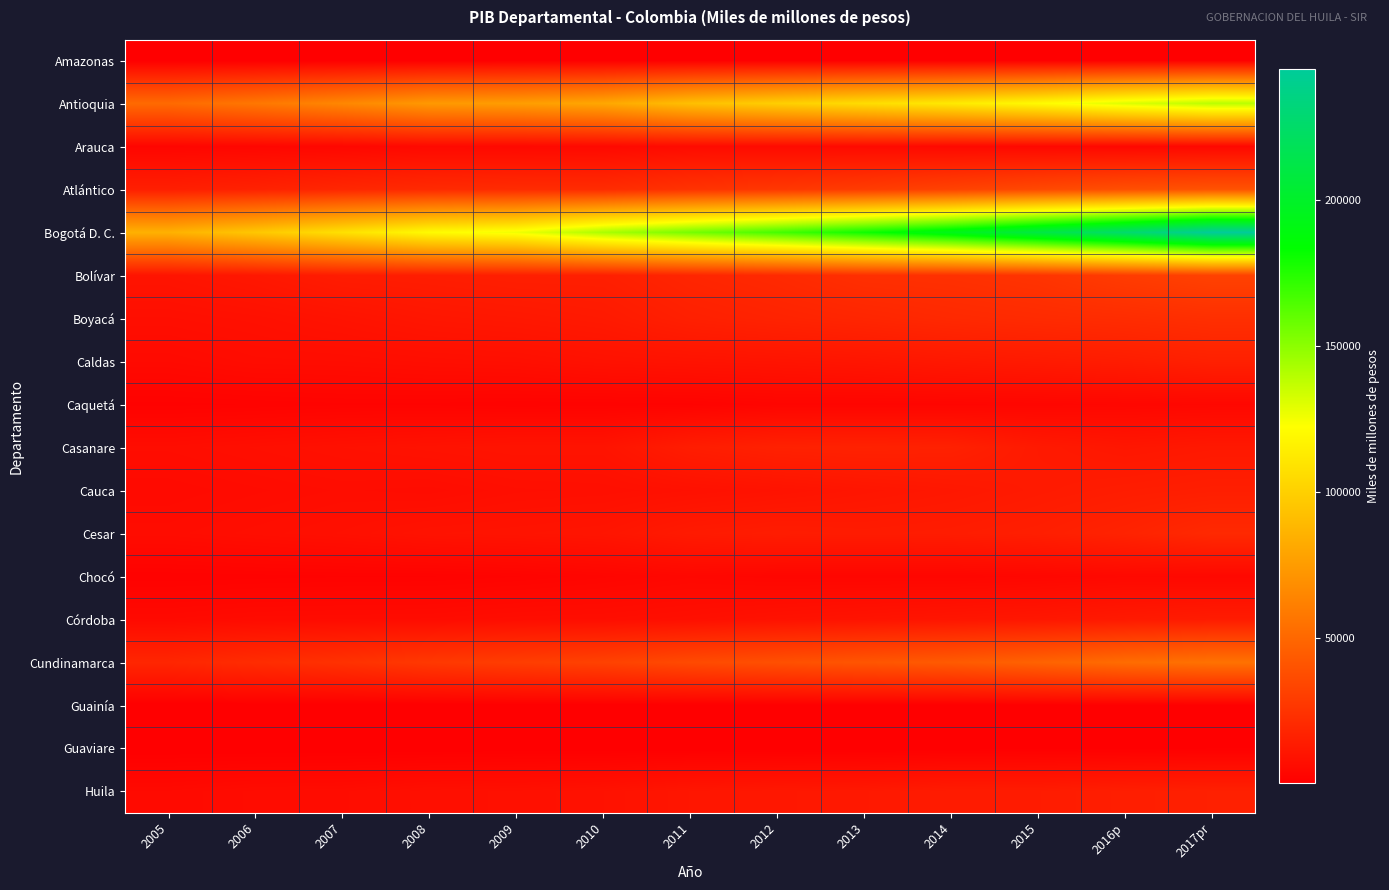

Which series changed the most between 2007 and 2010?

Bogotá D. C.